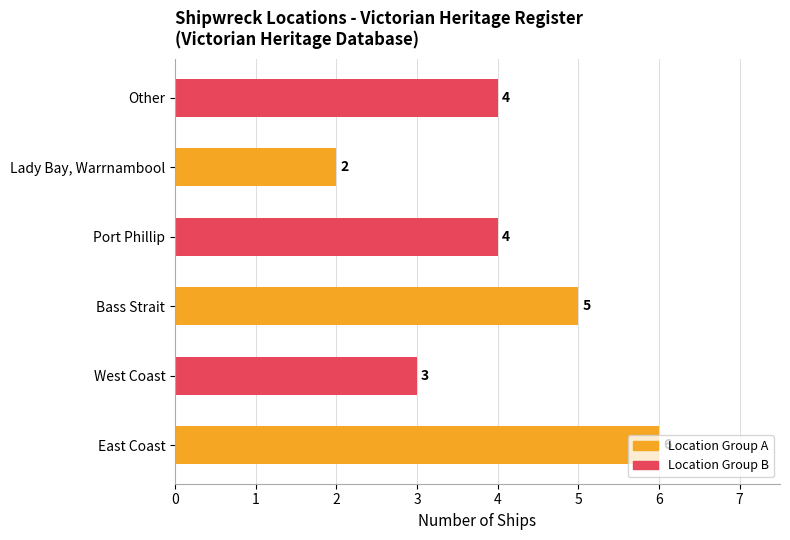

Between Other and Bass Strait, which is larger?

Bass Strait